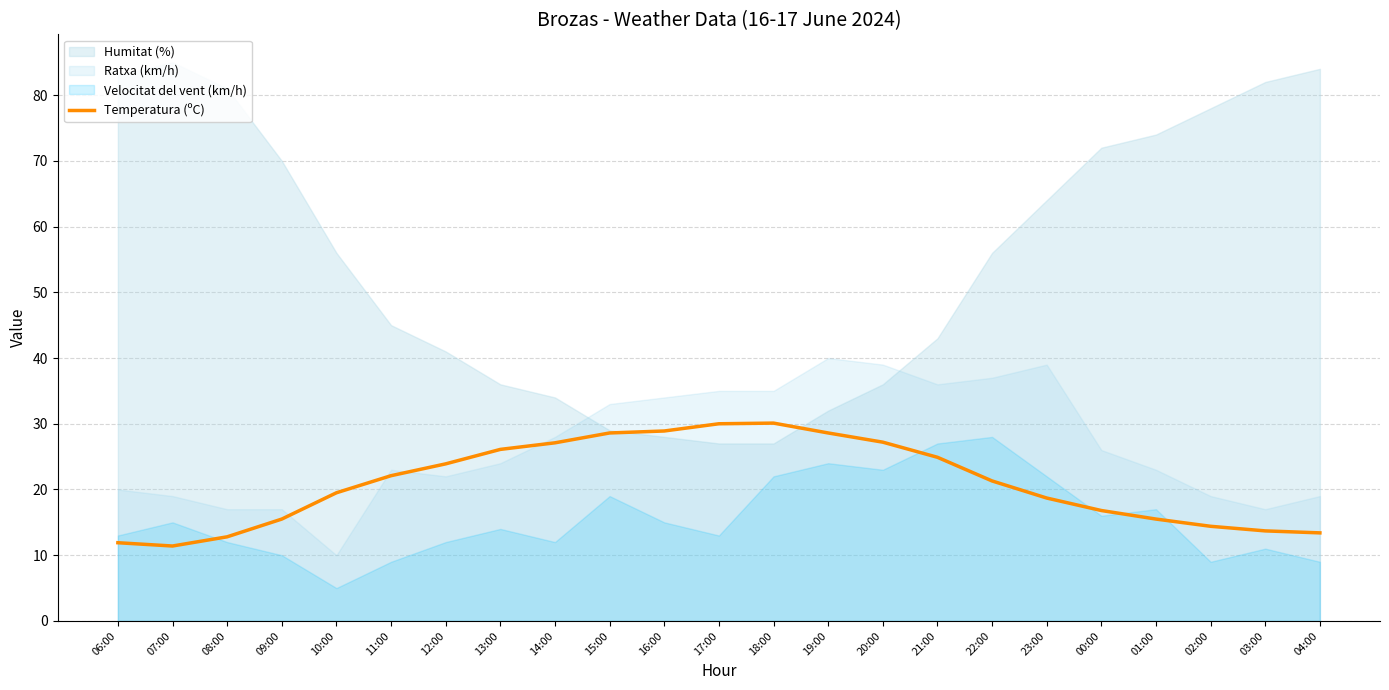

What is the maximum value for Temperatura (ºC)?

30.1